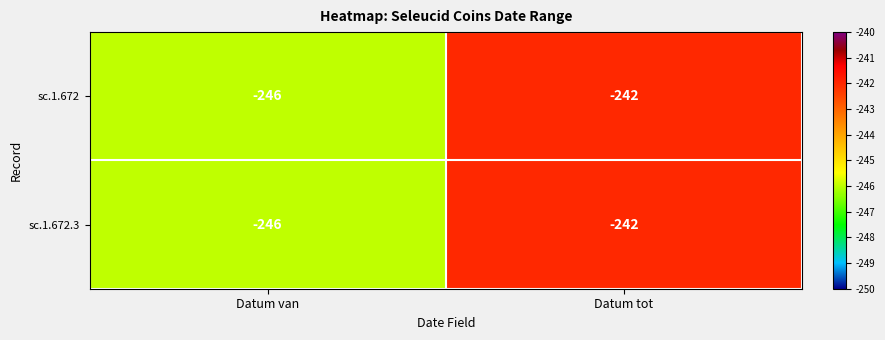

The sc.1.672.3 series shows -246 at Datum van. True or false?

True